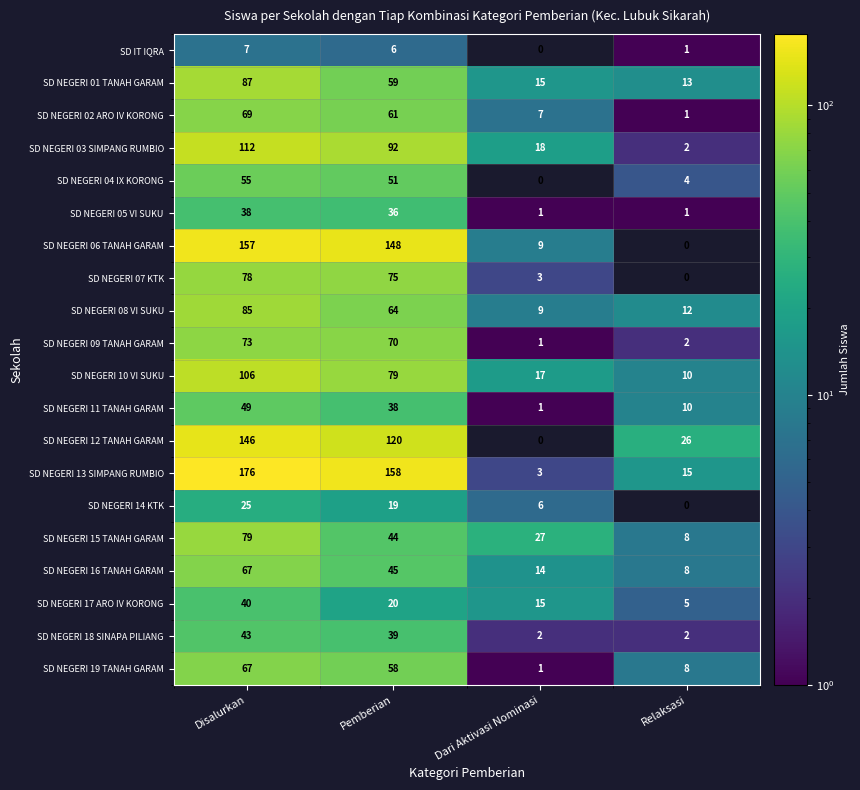

What is the maximum value for SD NEGERI 17 ARO IV KORONG?

40